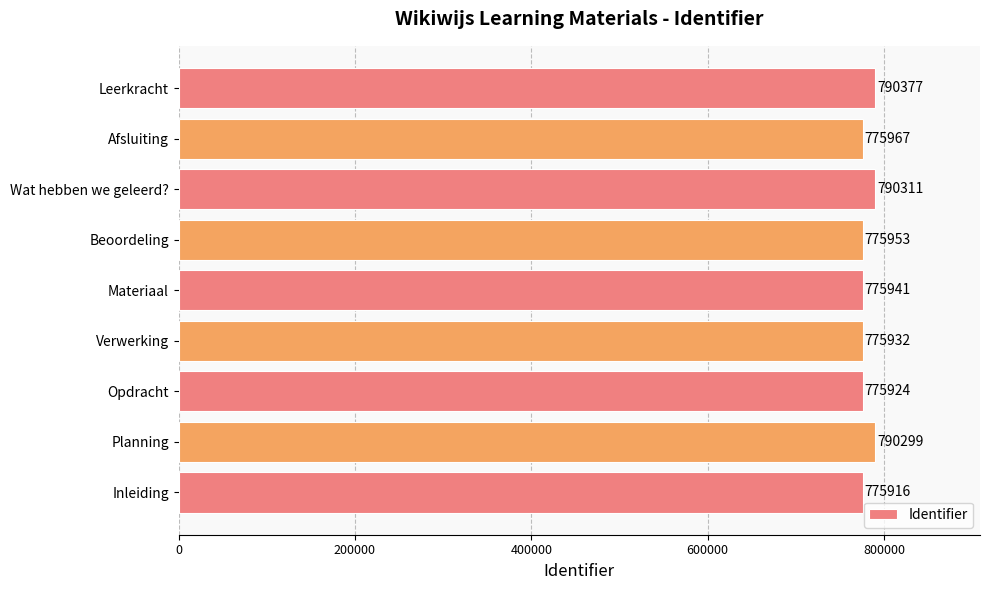

What is the minimum value shown in the chart?

775916